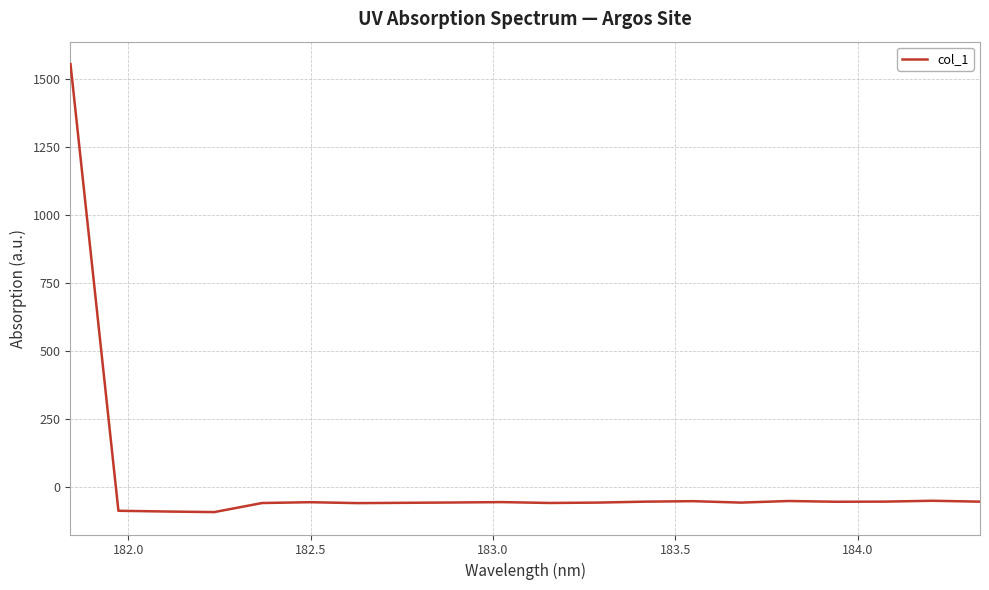

Count the number of categories in the chart.

20